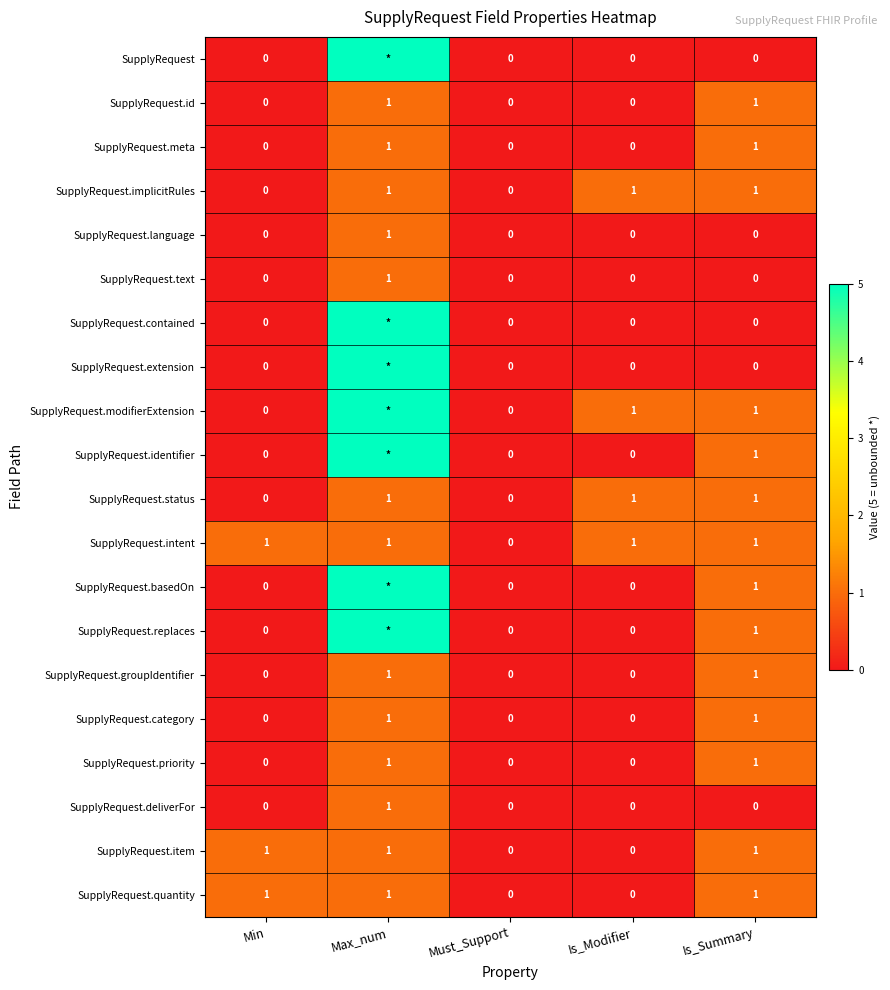

What is the maximum value for SupplyRequest.intent?

1